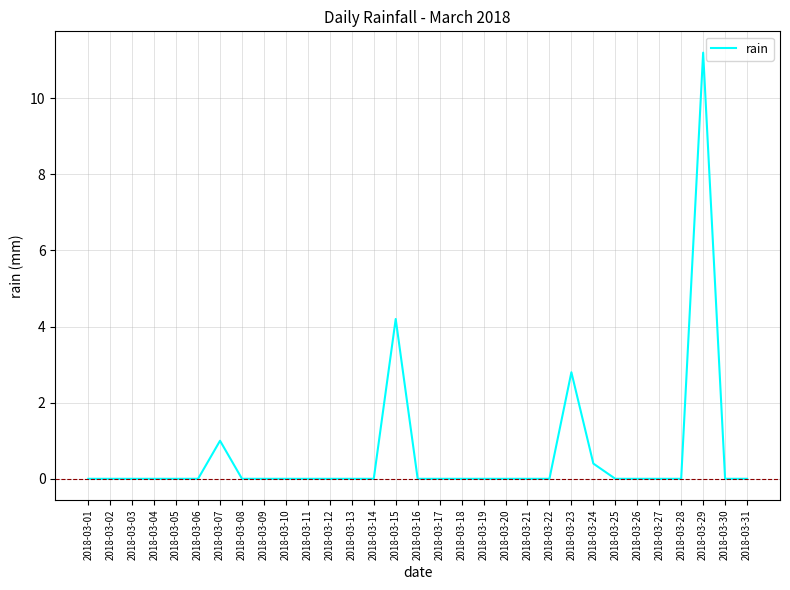

How many lines are shown in the chart?

1